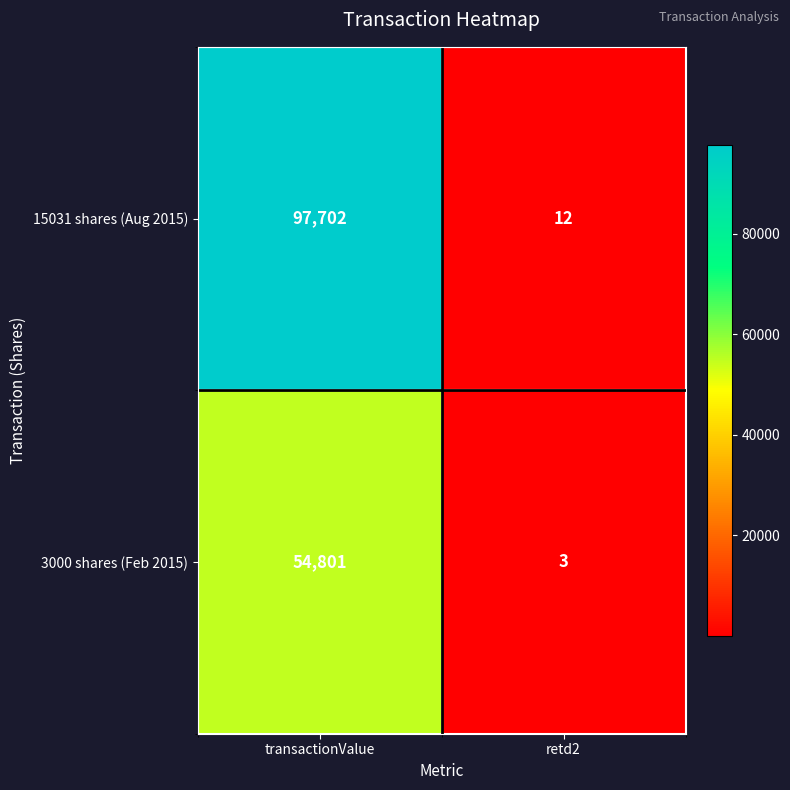

What is the difference between the 3000 shares (Feb 2015) values at transactionValue and retd2?

54798